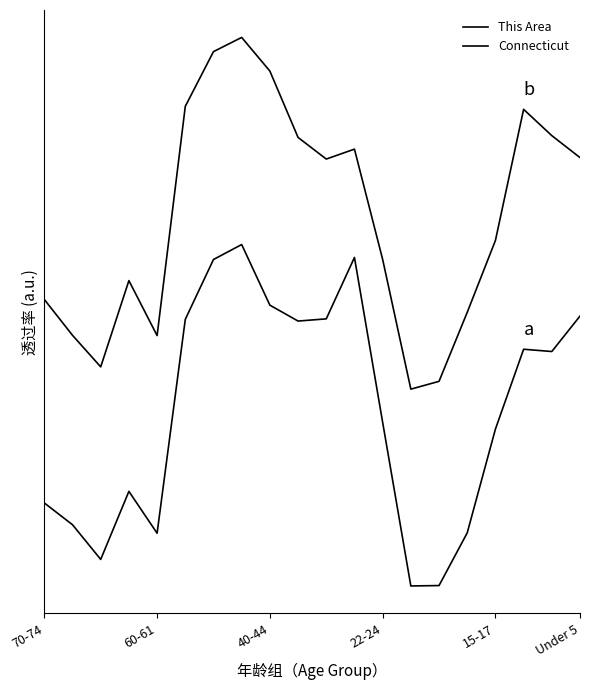

What is the value of the Connecticut point at the 17th from the left?

0.9